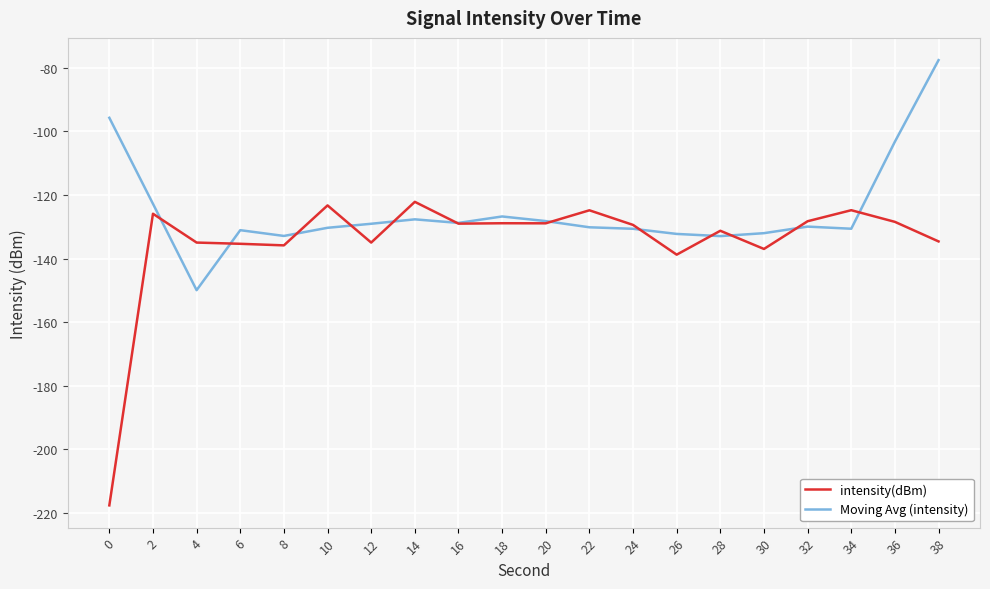

What value does the Moving Avg (intensity) series have at 0?

-95.7